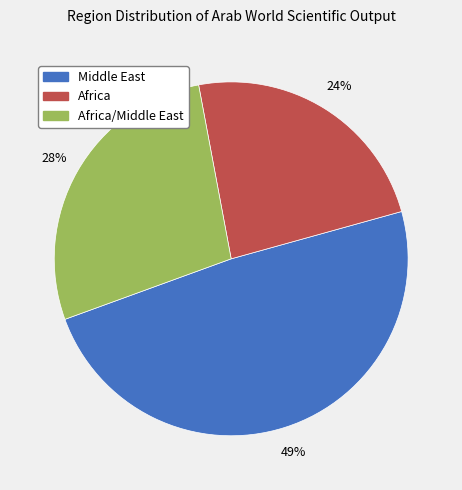

To the nearest percent, what is the difference between the largest and smallest slice percentages?

25%